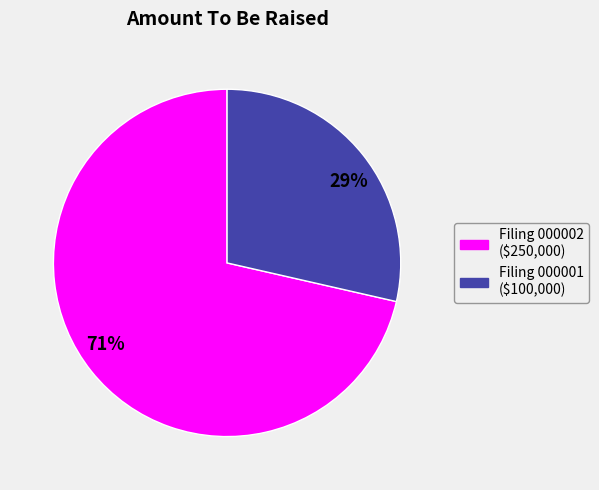

The 71% slice represents 71% of the pie. True or false?

True